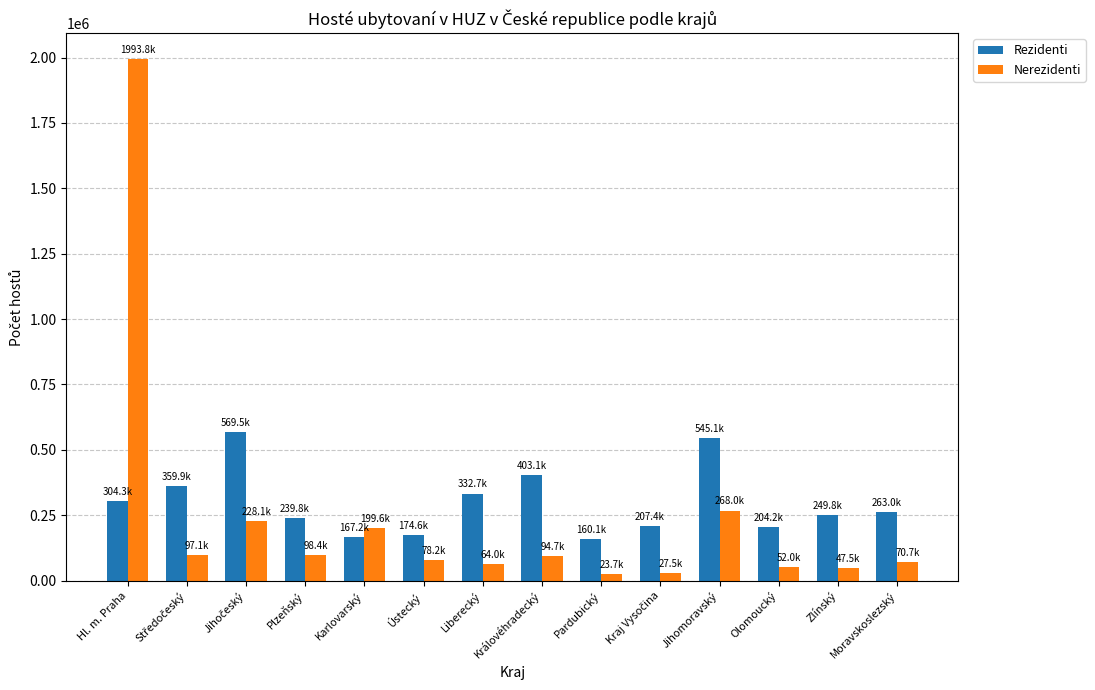

What is the label of the 13th bar from the left?

Zlínský